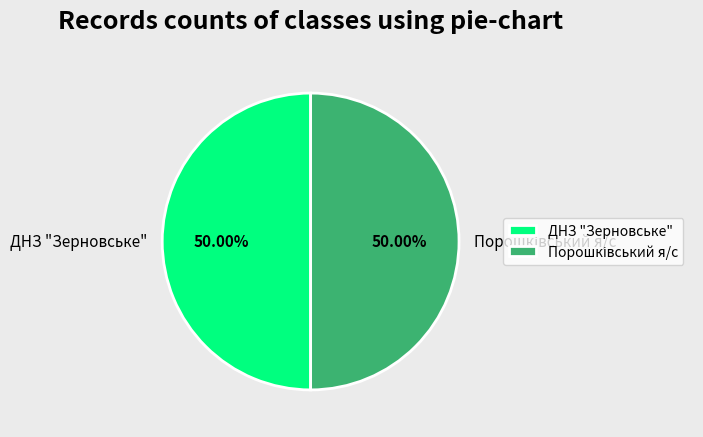

Which has a higher value, ДНЗ "Зерновське" or Порошківський я/с?

ДНЗ "Зерновське"